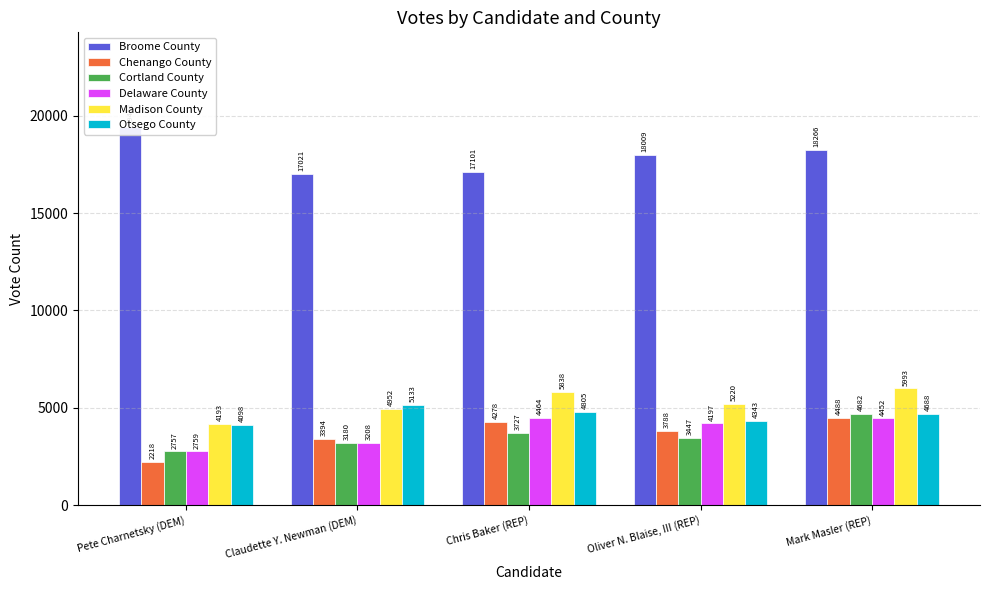

At how many categories does at least one series exceed 16045?

5